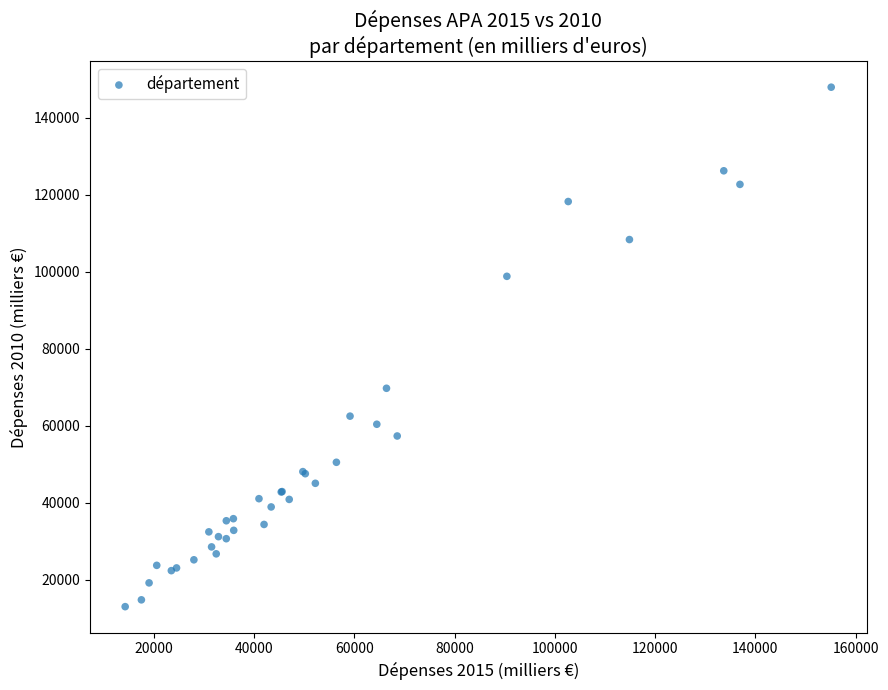

What Y value in the scatter plot is closest to 80506?

69759